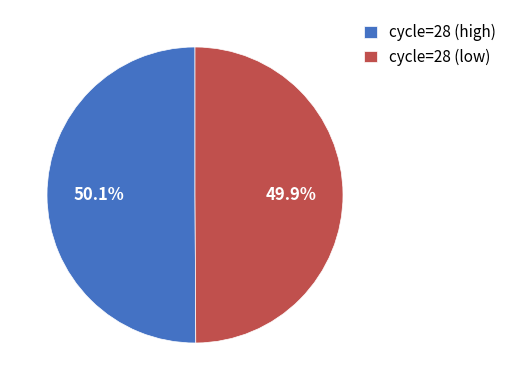

Is there a majority slice in this chart?

Yes